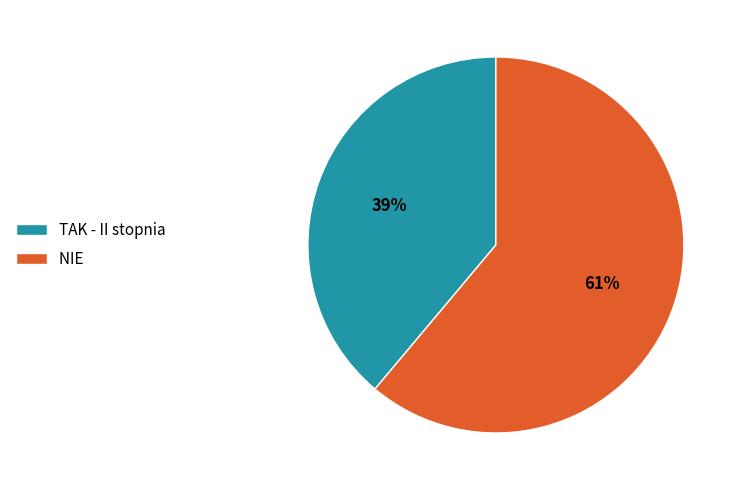

Count the number of slices in the pie.

2